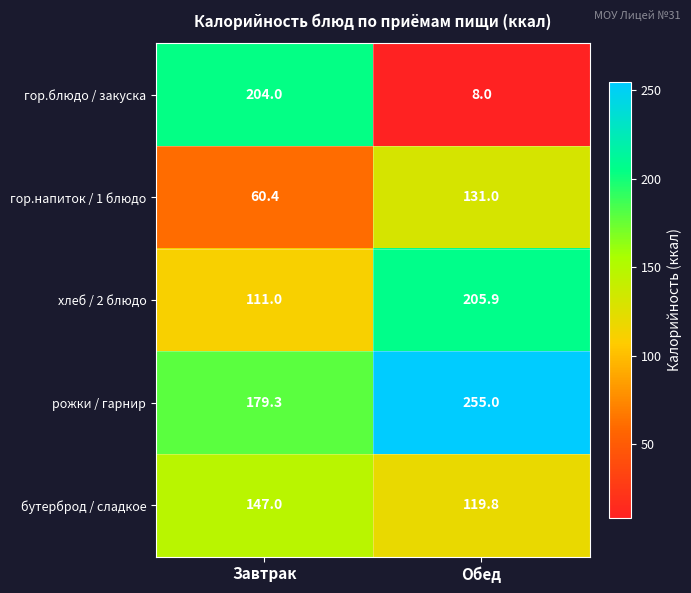

What is the minimum value shown in the chart?

8.0